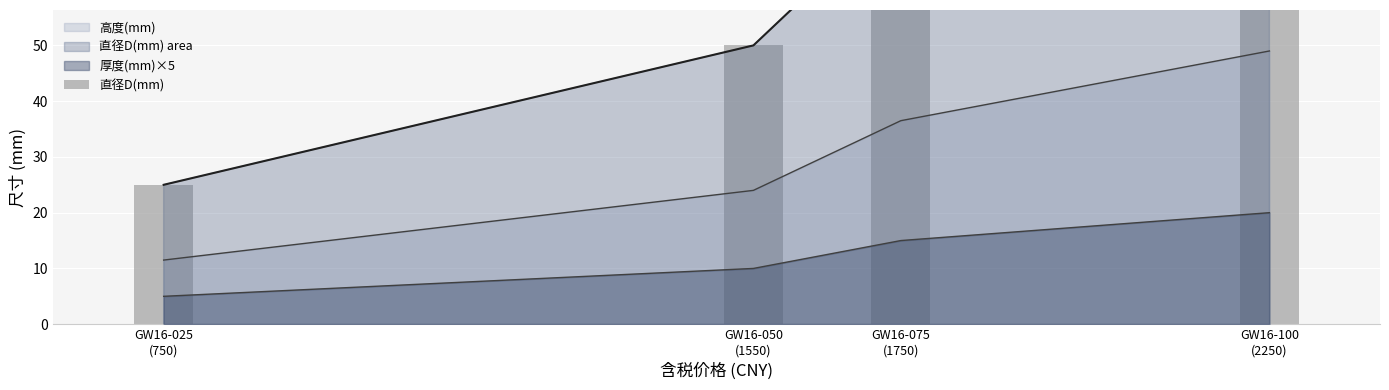

Reading right to left, extract all data points from this chart.

100	75	50	25